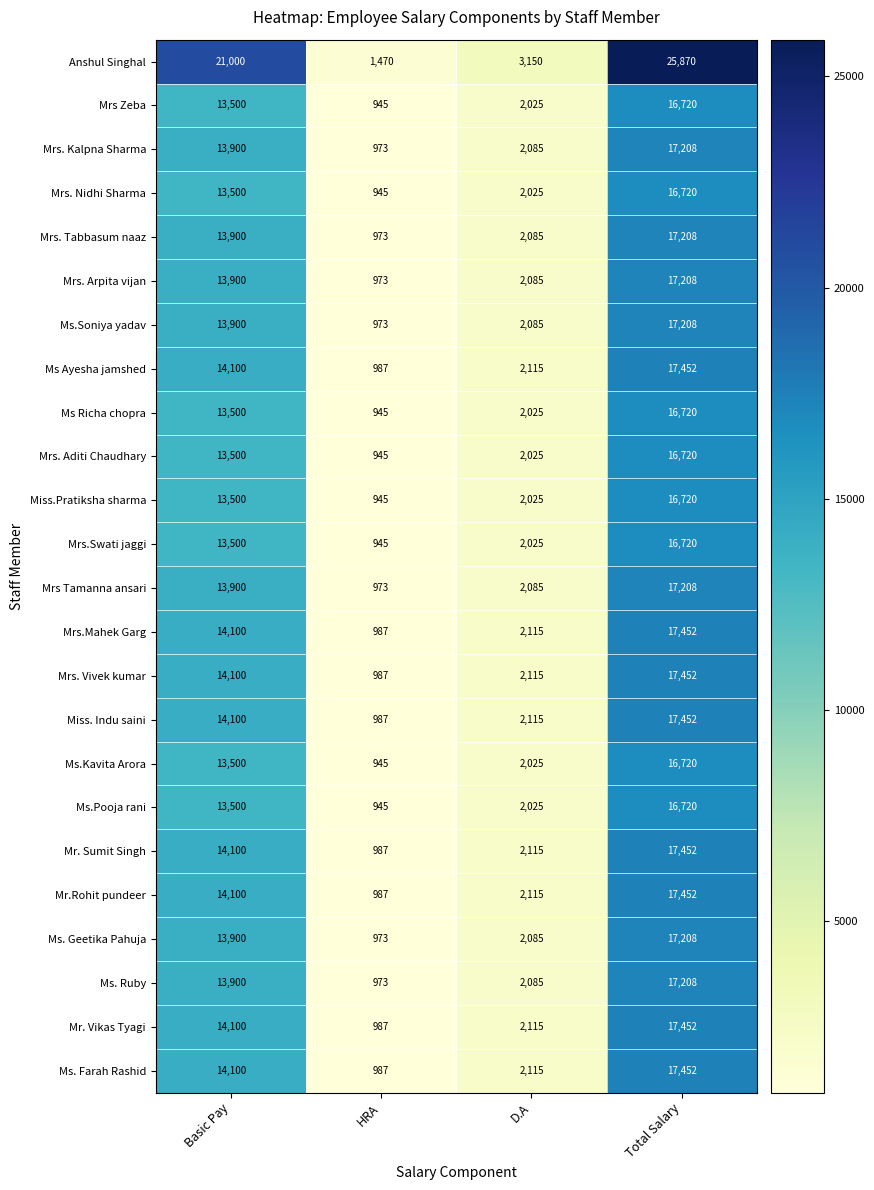

What is the difference between the highest and lowest values at Total Salary?

9150